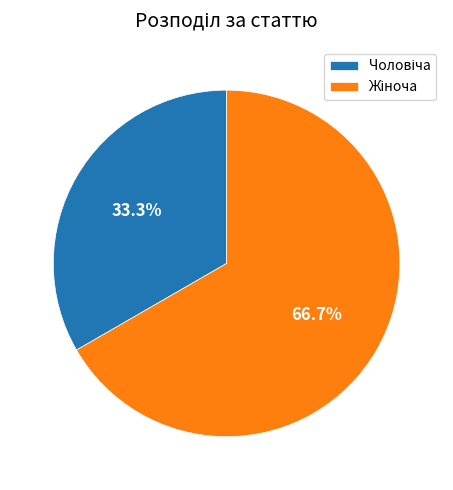

How many segments does this pie chart have?

2